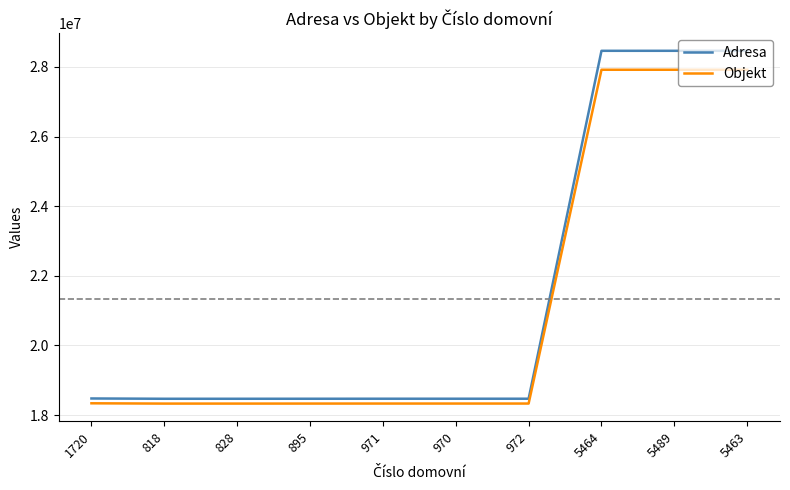

What is the difference between the maximum and minimum values in the Adresa series?

9993308